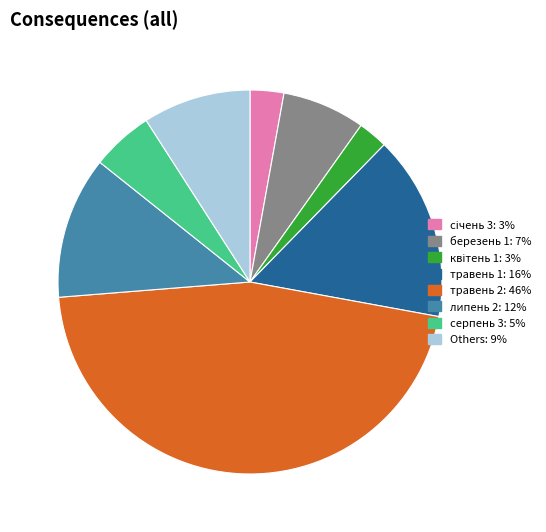

Does any single category account for the majority?

No